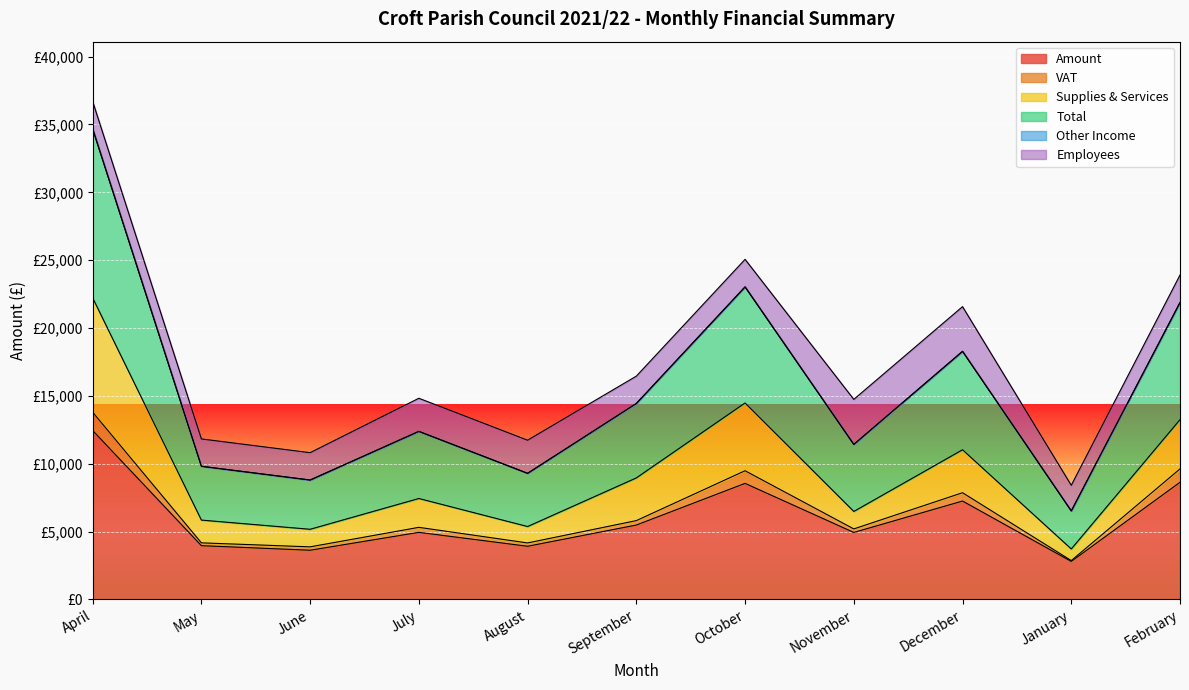

True or false: Supplies & Services has a value of 6552.2 at October.

False